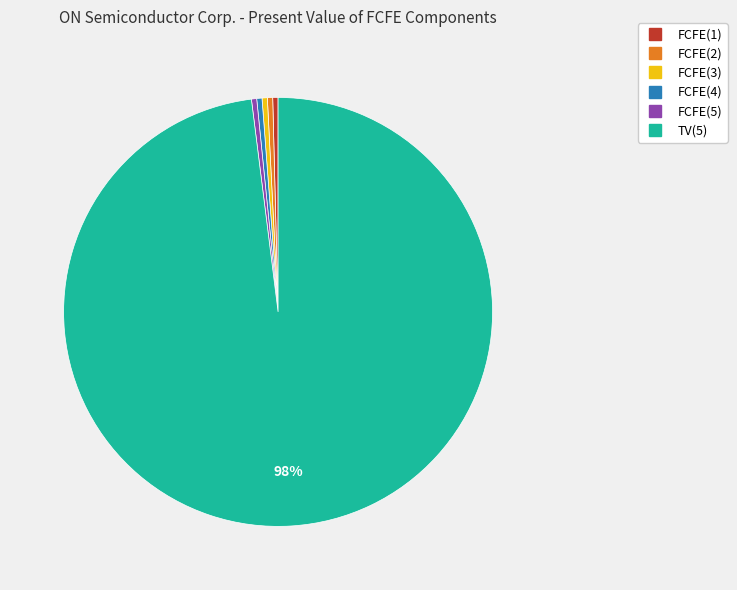

Is it true that TV(5) is 88% of the pie?

False